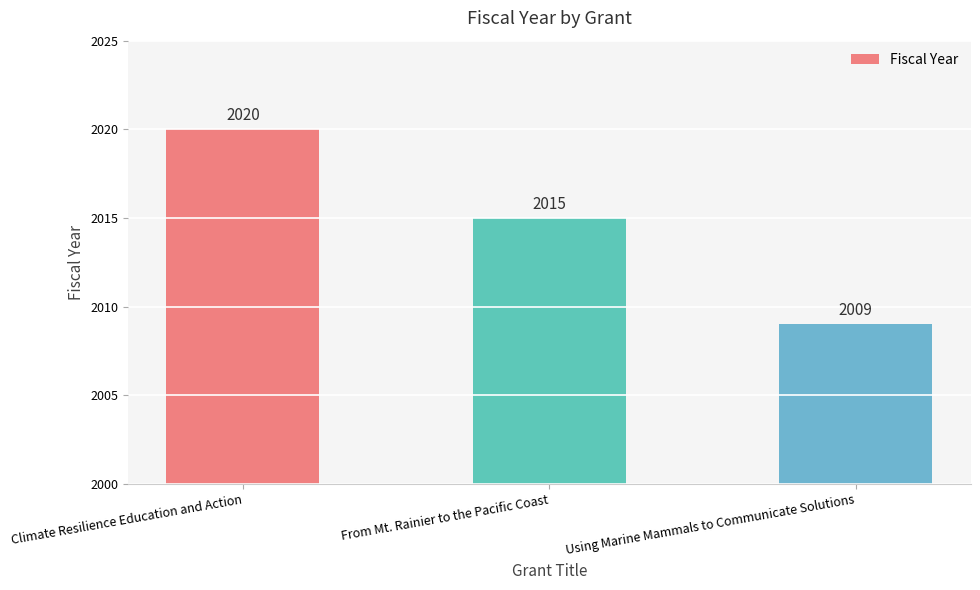

The chart shows a value of 2015 at From Mt. Rainier to the Pacific Coast. True or false?

True